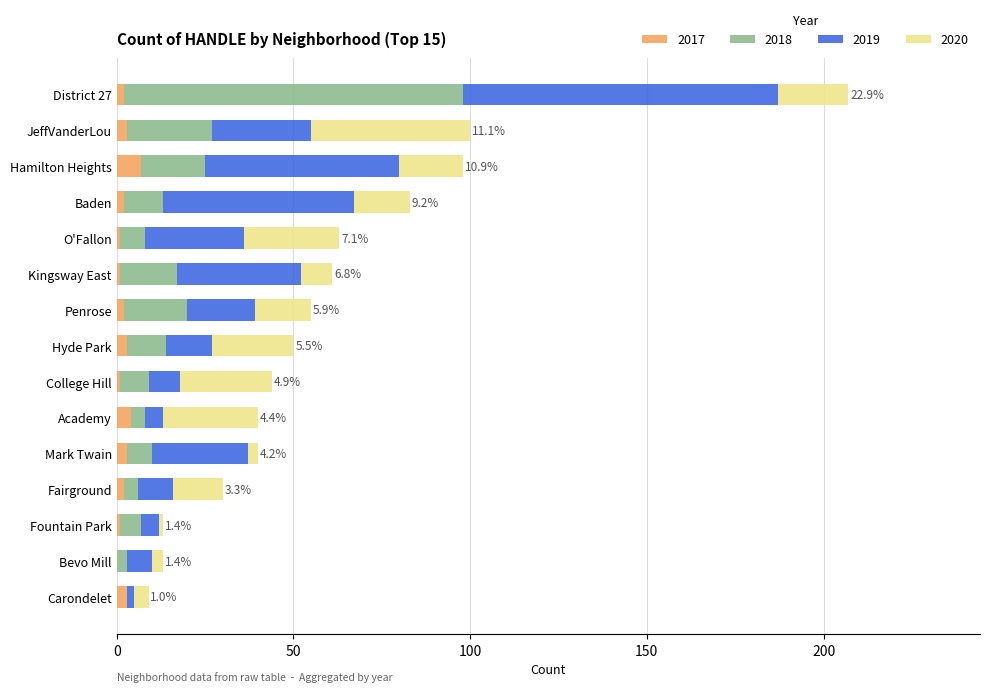

At which category is the sum across all series the highest?

District 27